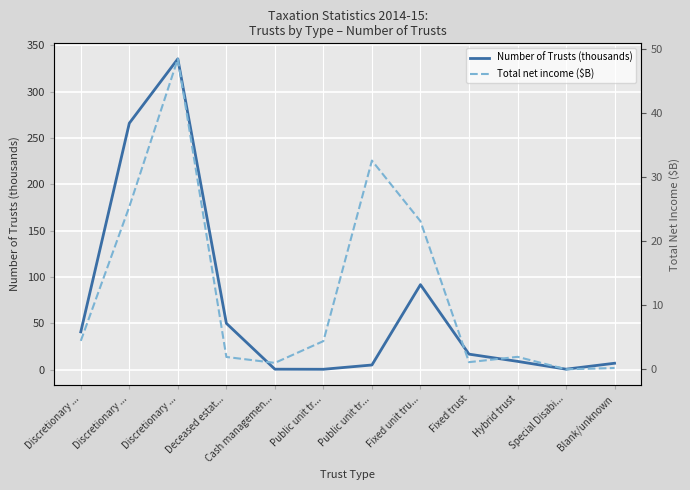

Reading left to right, transcribe all the data shown in this chart.

Number of Trusts (thousands): 40.8	266.1	335.5	50.0	0.5	0.4	5.1	91.8	16.8	9.0	0.5	6.9
Total net income ($B): 4.4	25.3	48.4	1.9	1.0	4.4	32.5	23.1	1.1	1.9	0.0	0.2